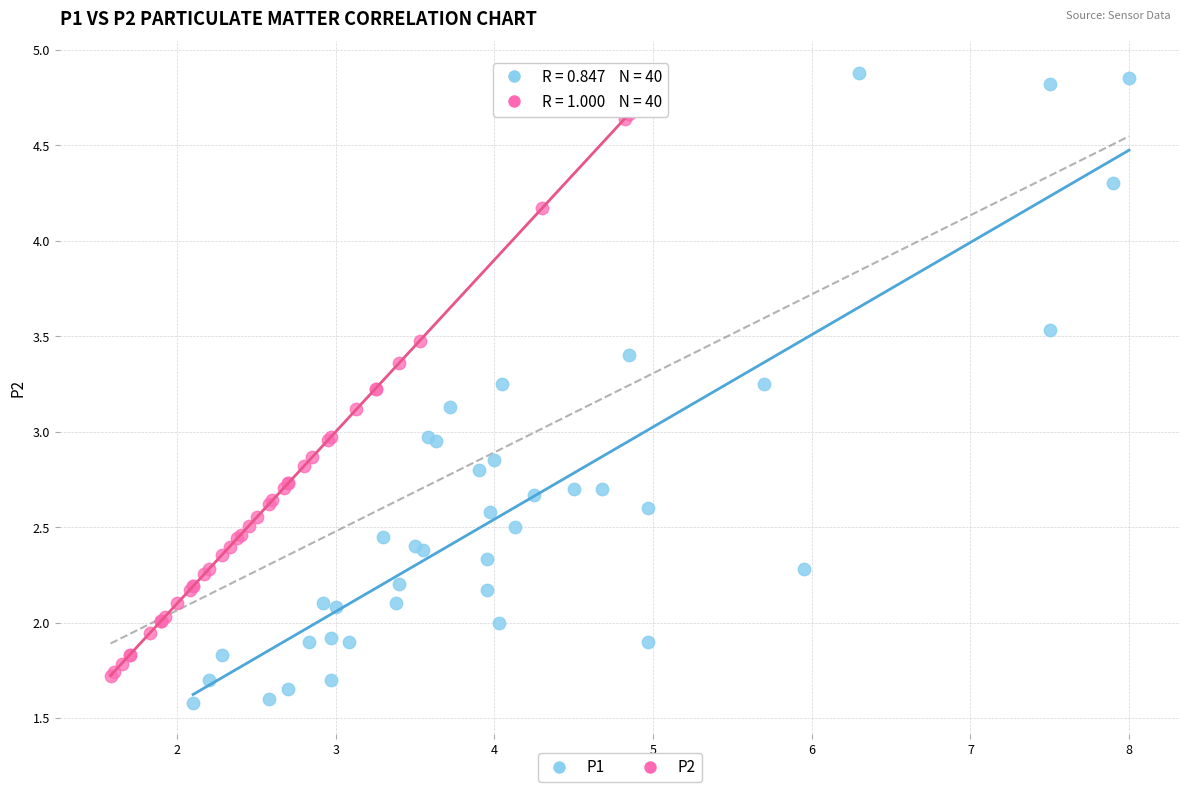

Which series contains the highest Y value?

P1